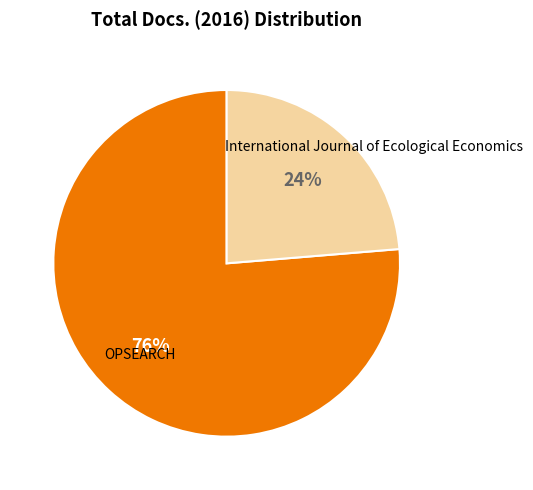

Is there any slice that represents more than half of the pie?

Yes